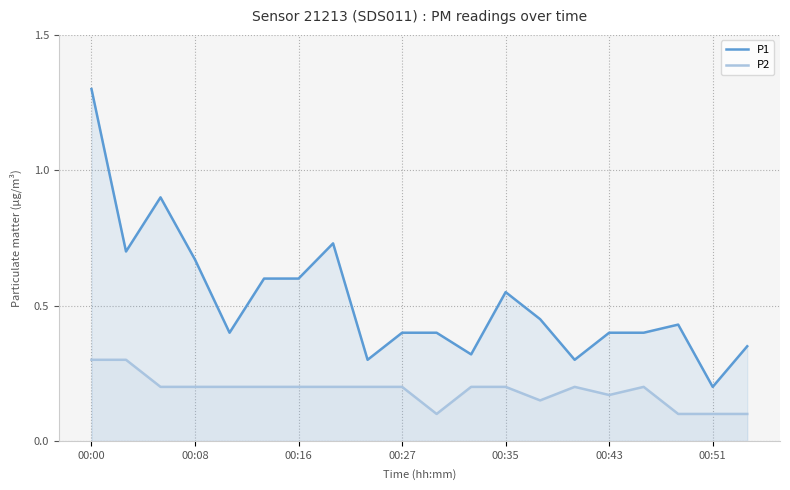

True or false: P1 has a value of 1.3 at 00:00.

True